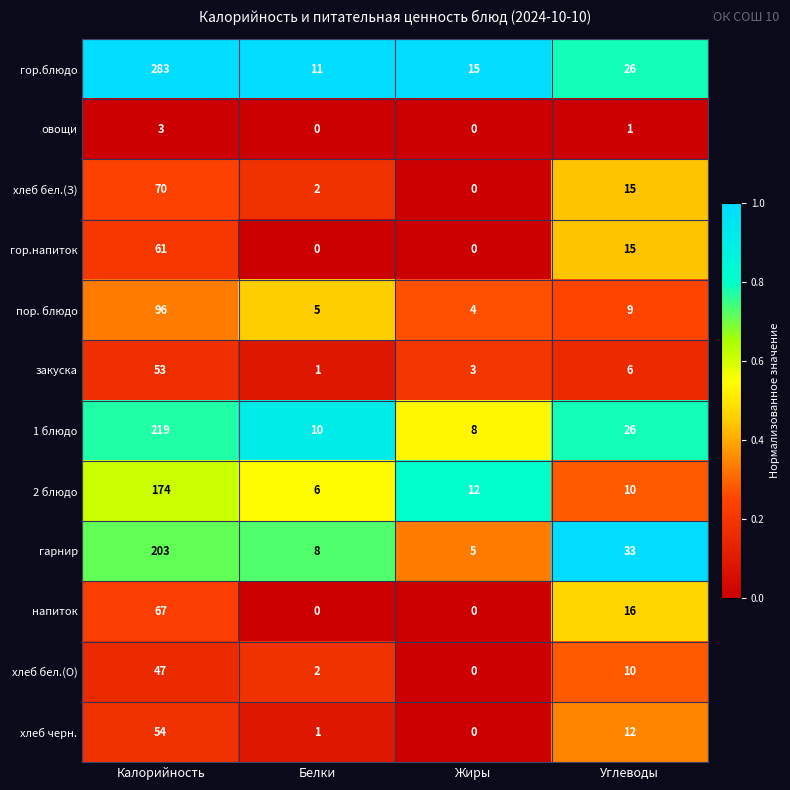

What is the difference between the maximum and minimum values in the 2 блюдо series?

168